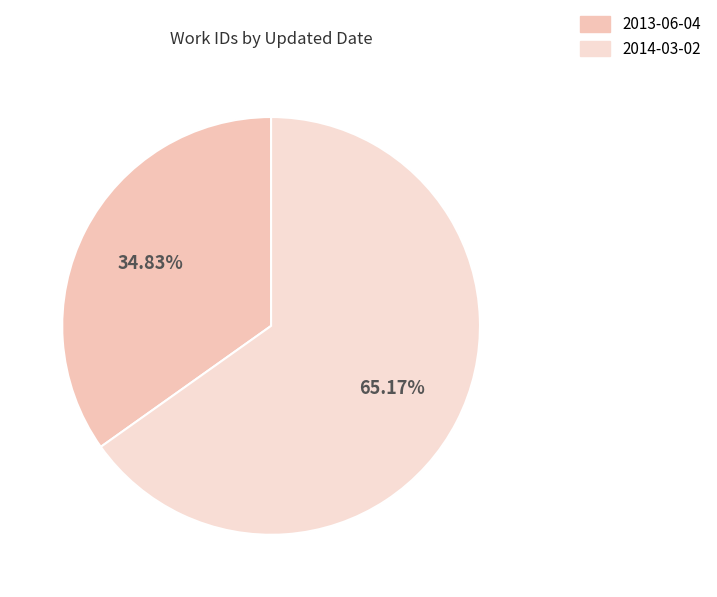

Does 2014-03-02 represent more than half of the total?

Yes